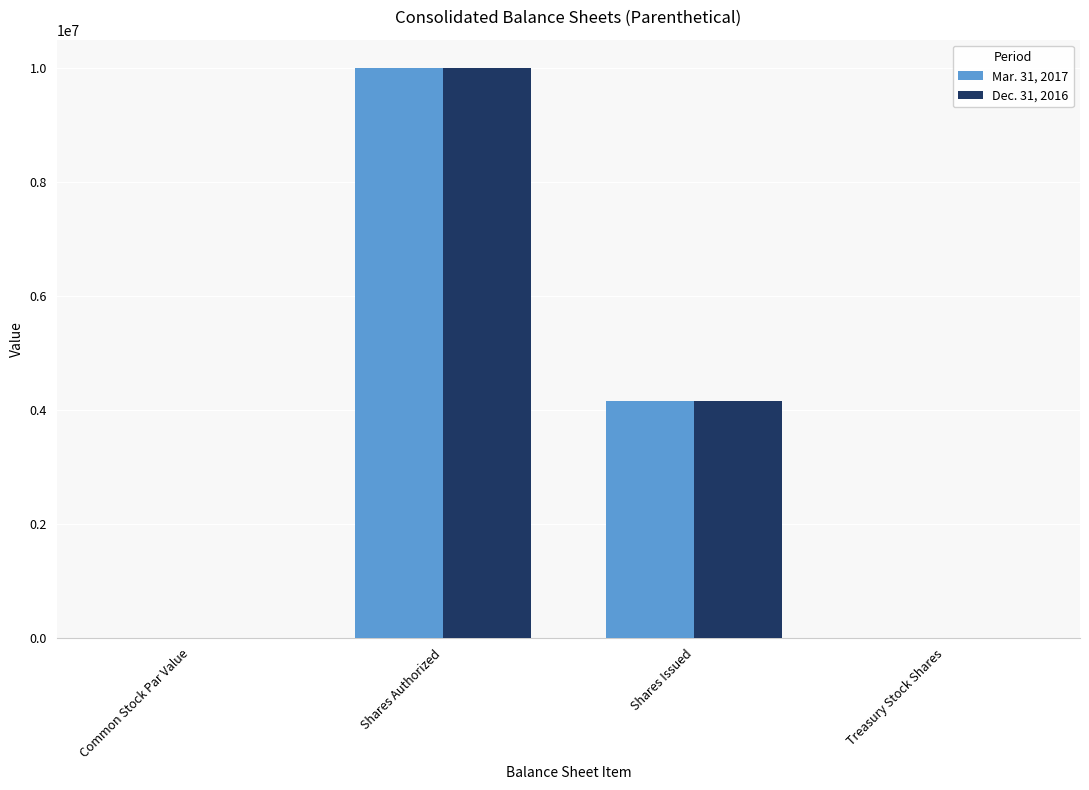

What is the maximum value for Mar. 31, 2017?

10000000.0